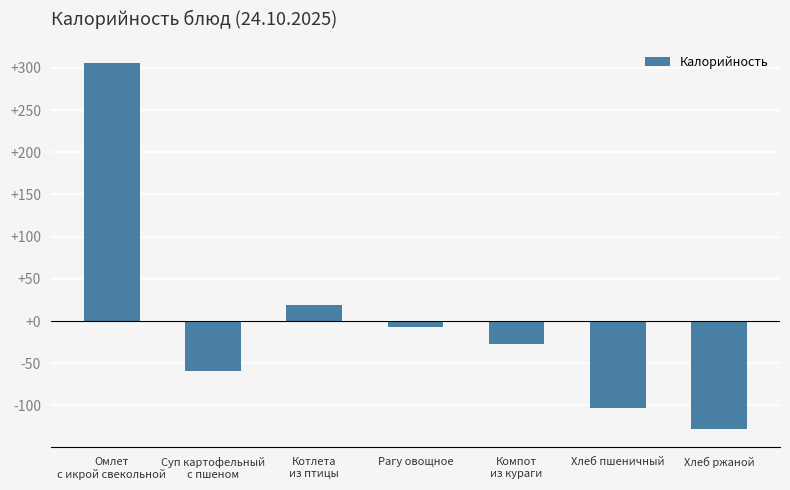

Is it true that the value at Хлеб ржаной is -201.2?

False